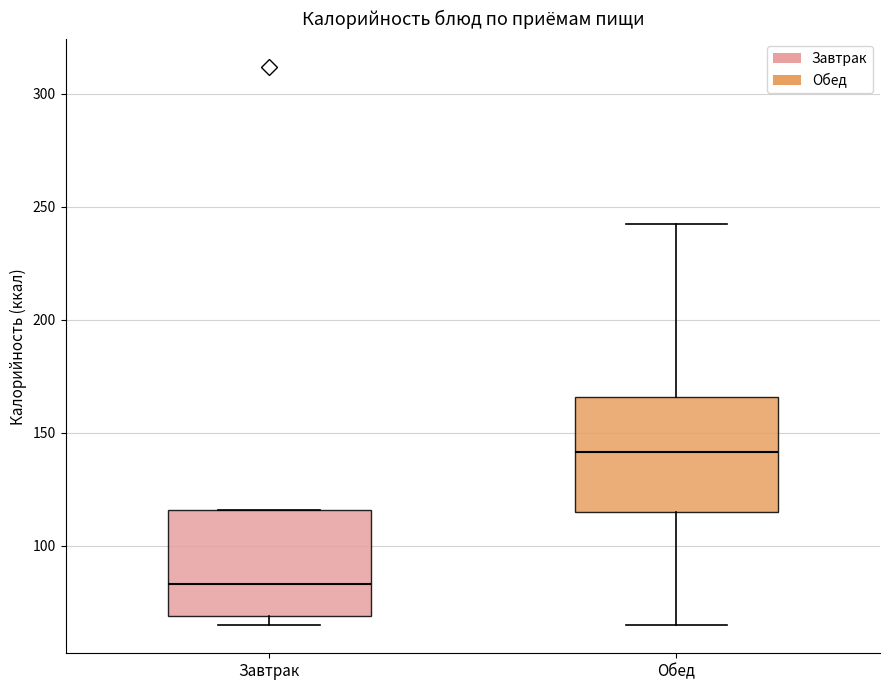

Where does the median line of the box for Завтрак sit on the y-axis? The values are not printed on the chart, so give them approximately, as read against the axis.

85